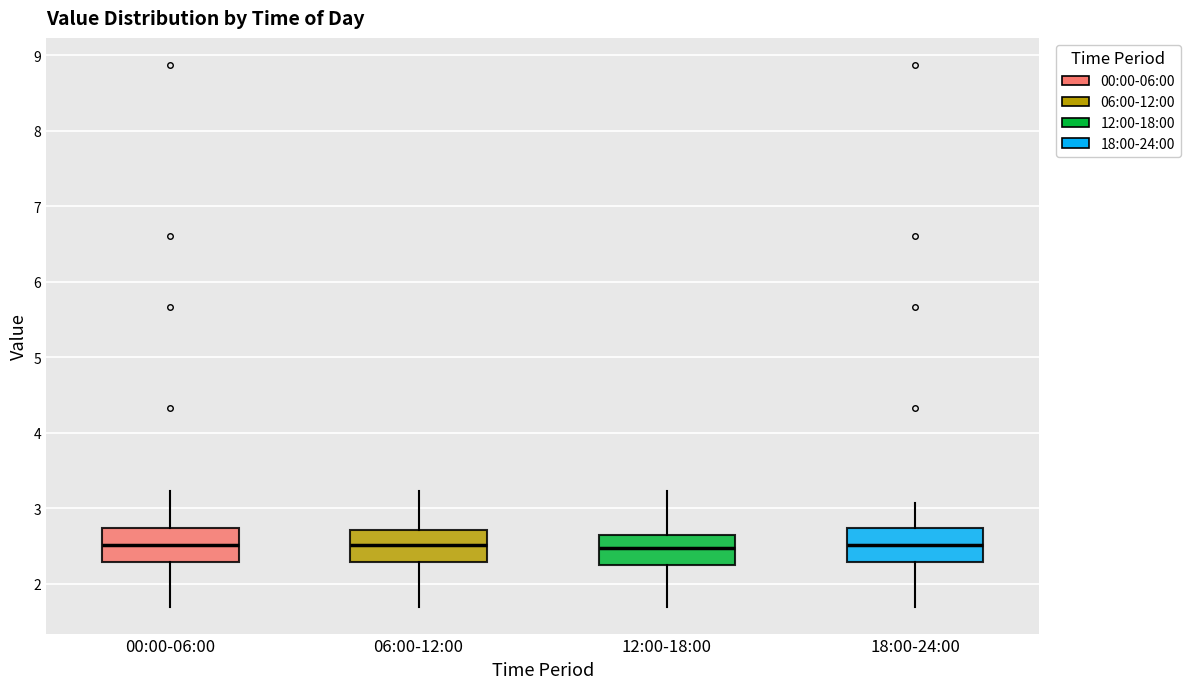

Reading left to right, transcribe this box plot: for each box, give where its median line is, the range the box spans, and where its two whiskers end, as read against the y-axis. The values are not printed on the chart, so give them approximately, as read against the axis.

00:00-06:00: median 2.5, box 2.3 to 2.7, whiskers 1.7 to 3.2
06:00-12:00: median 2.5, box 2.3 to 2.7, whiskers 1.7 to 3.2
12:00-18:00: median 2.5, box 2.3 to 2.6, whiskers 1.7 to 3.2
18:00-24:00: median 2.5, box 2.3 to 2.7, whiskers 1.7 to 3.1